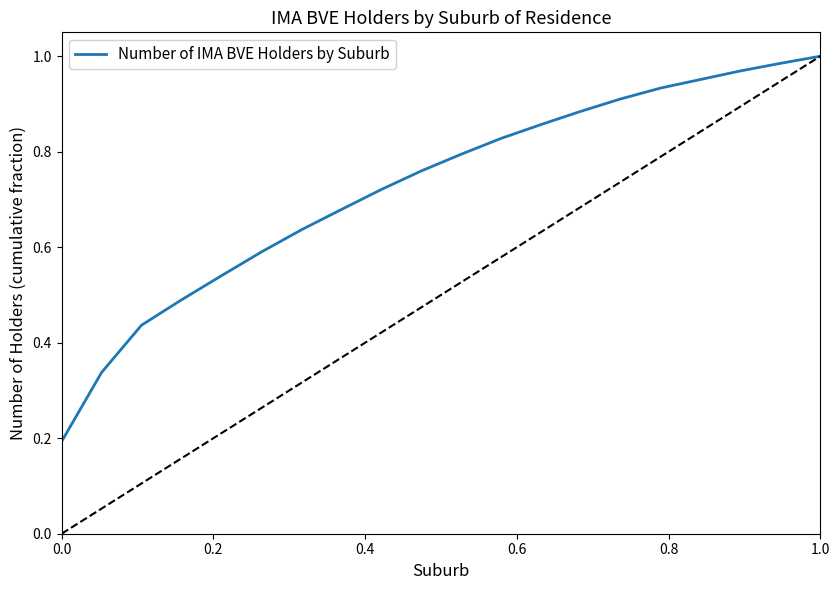

What is the maximum value shown in the chart?

1.0